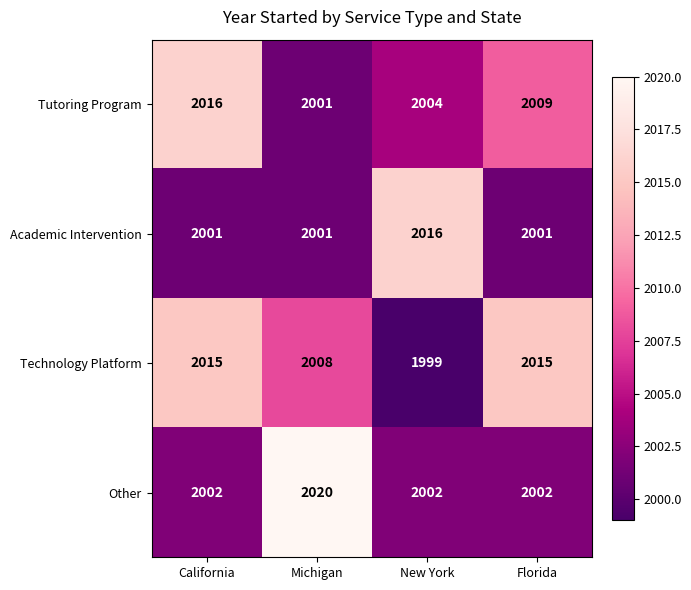

List the series in order of their overall mean, highest first.

Technology Platform, Tutoring Program, Other, Academic Intervention